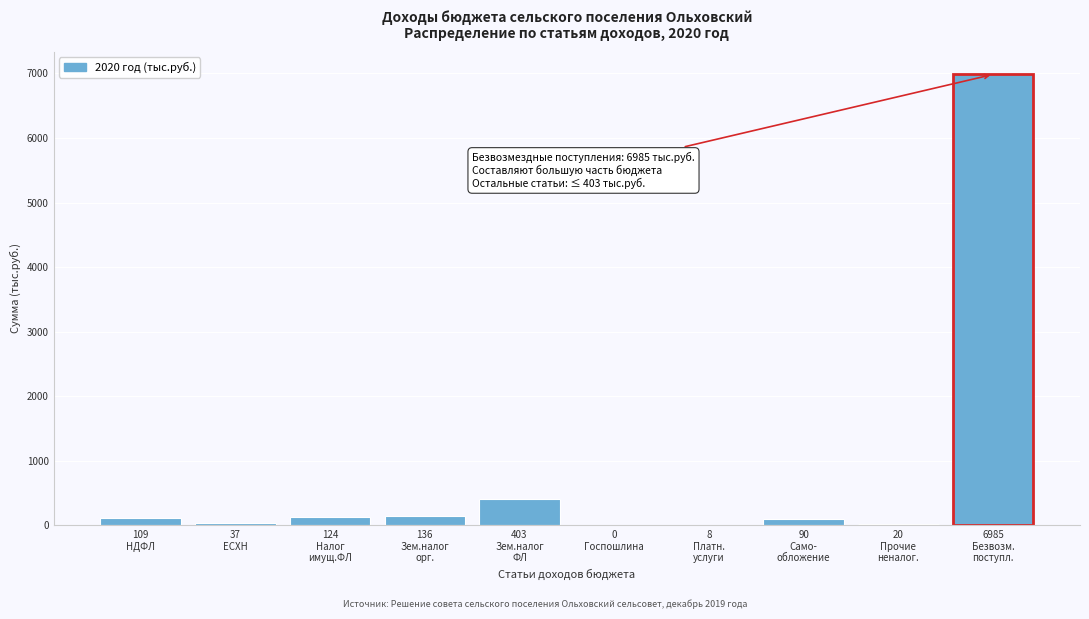

What is the greatest value displayed?

6985.4